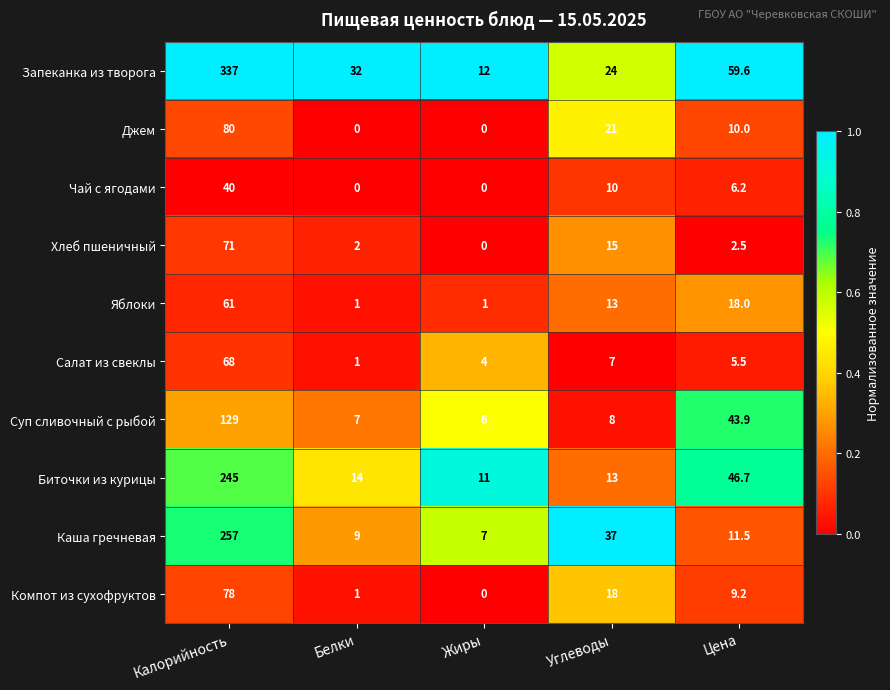

What is the sum of the Яблоки values at Углеводы and Белки?

14.0